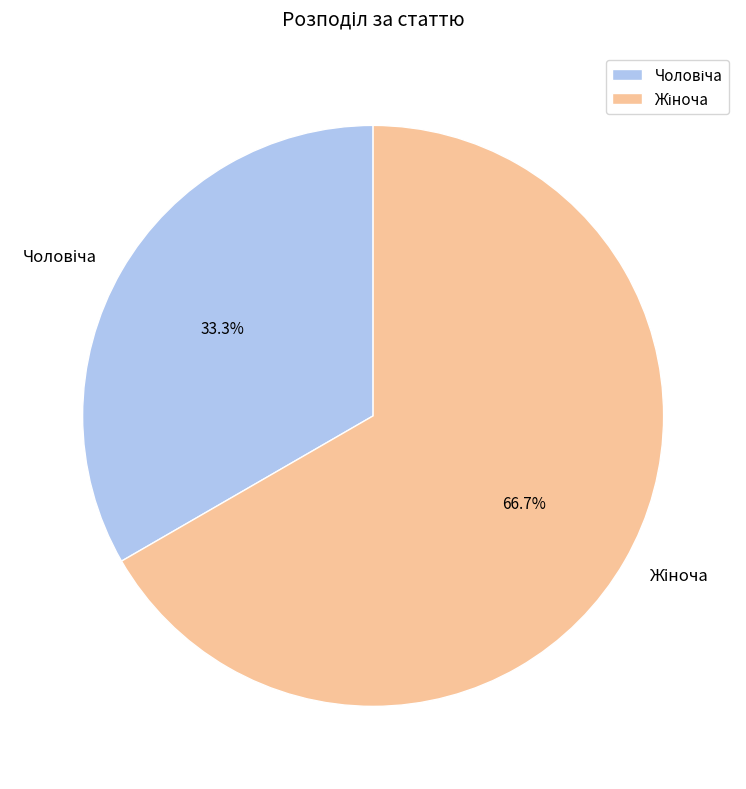

What portion of the pie excludes Жіноча?

33.3%